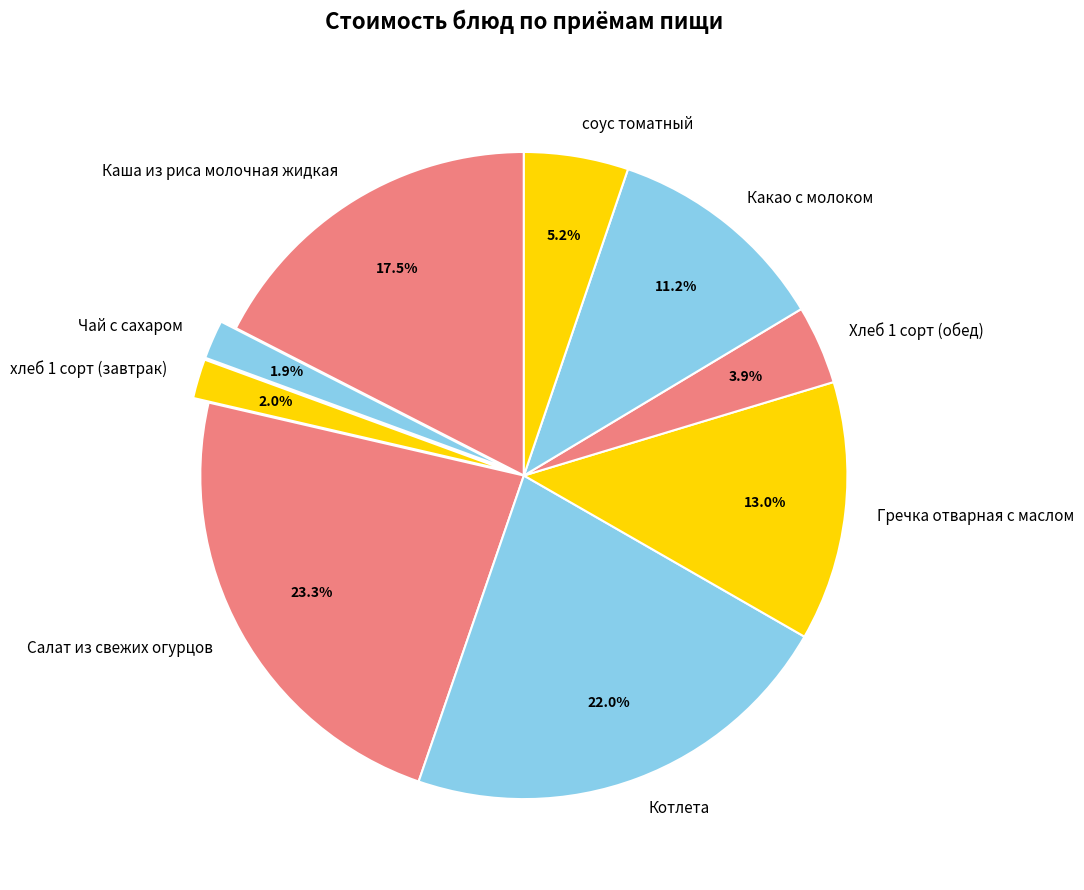

How much of the chart is everything except Салат из свежих огурцов?

76.7%